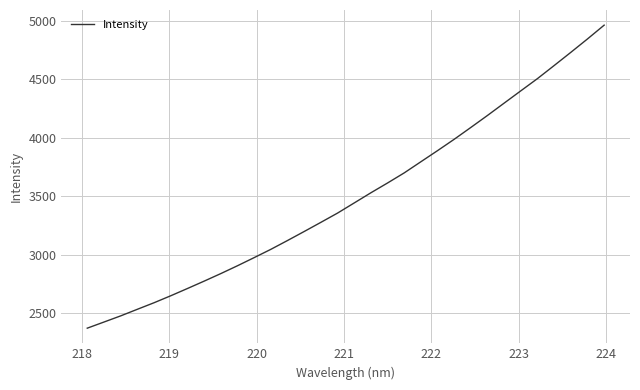

What is the difference between the maximum and minimum values?

2589.9